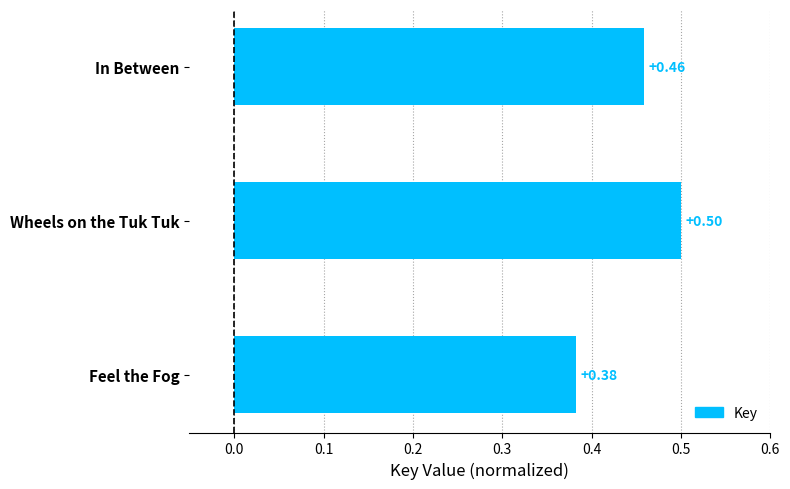

Rank the categories by value from lowest to highest.

Feel the Fog, In Between, Wheels on the Tuk Tuk